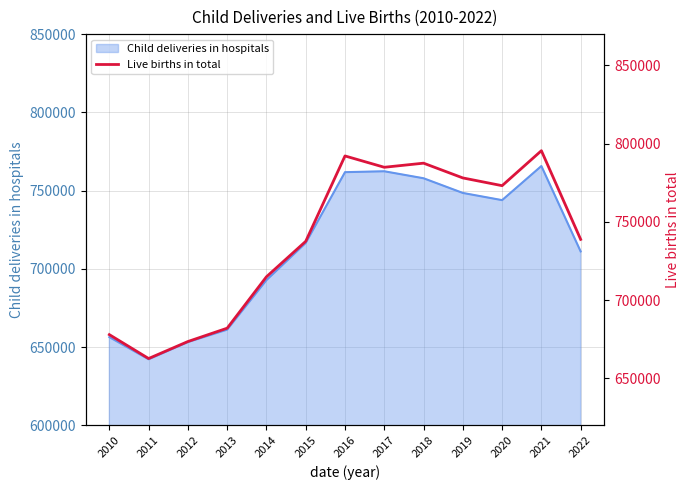

Between 2016 and 2013, which is larger?

2016